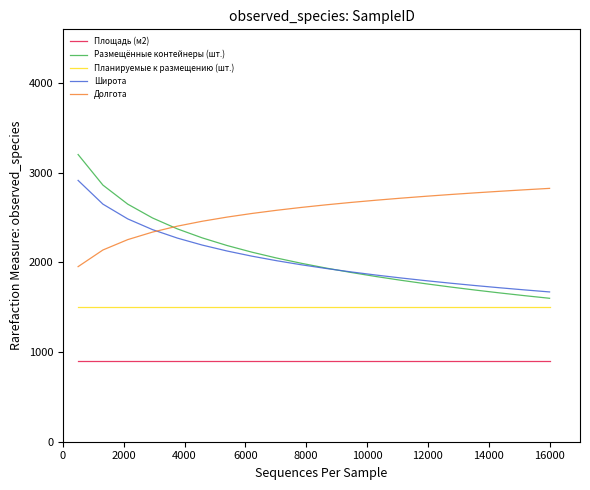

Which series has the widest spread of values?

Размещённые контейнеры (шт.)